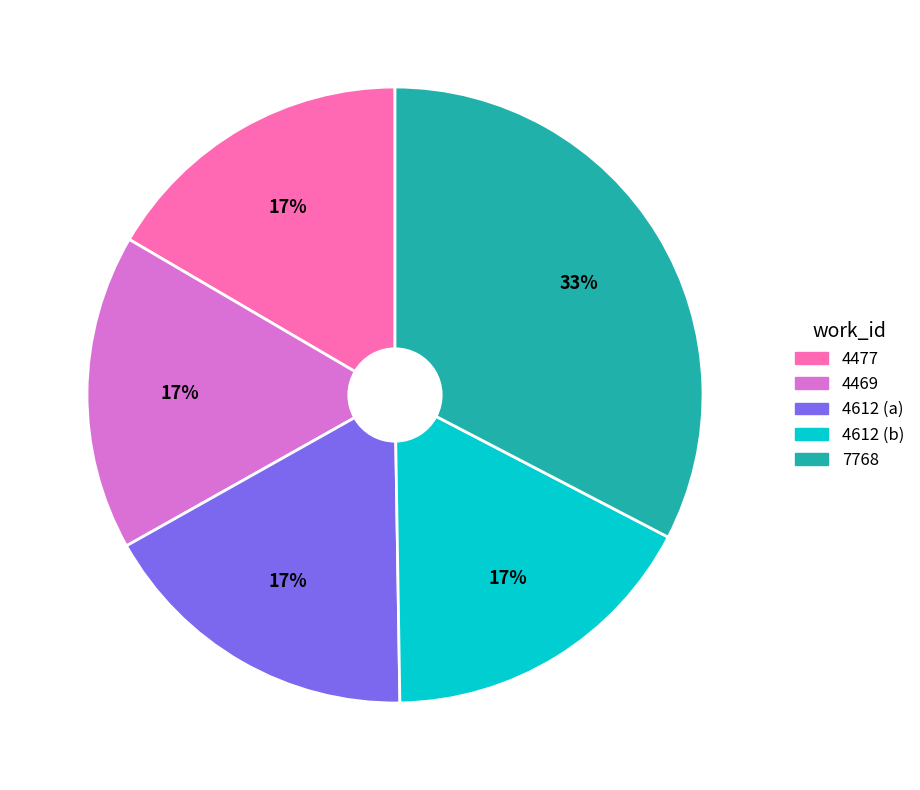

How many segments does this pie chart have?

5